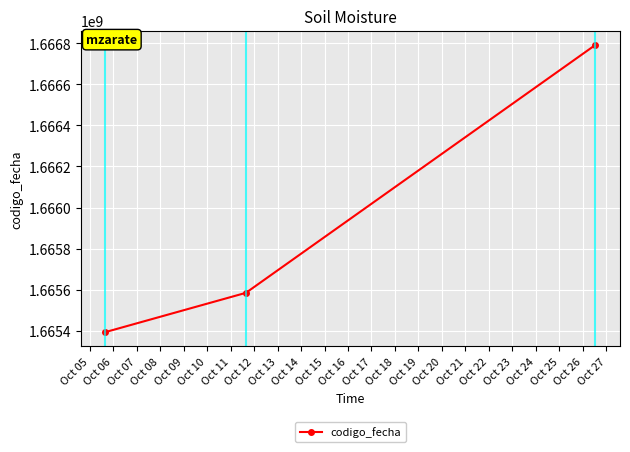

How many distinct data groups are displayed?

1